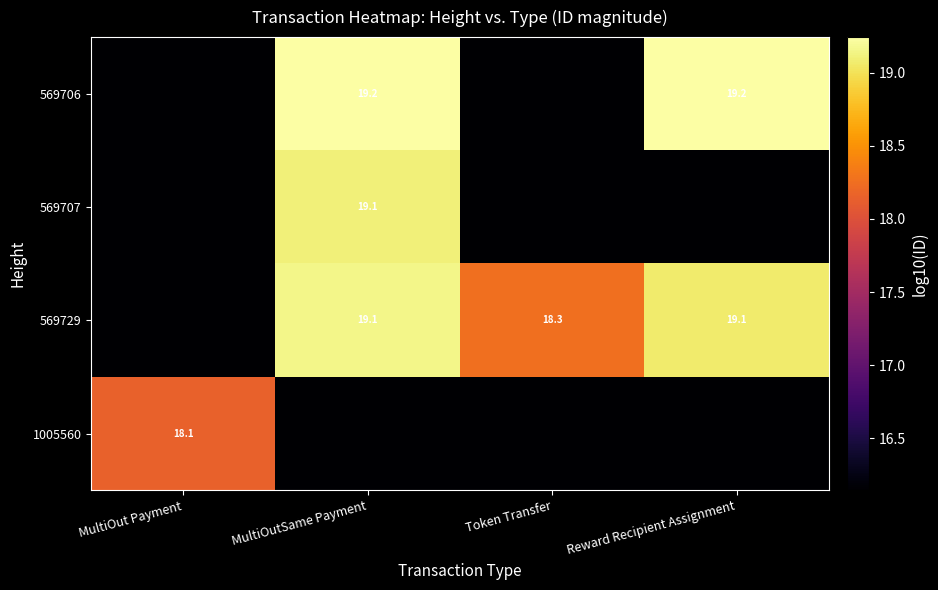

At which category is the sum across all series the highest?

MultiOutSame Payment